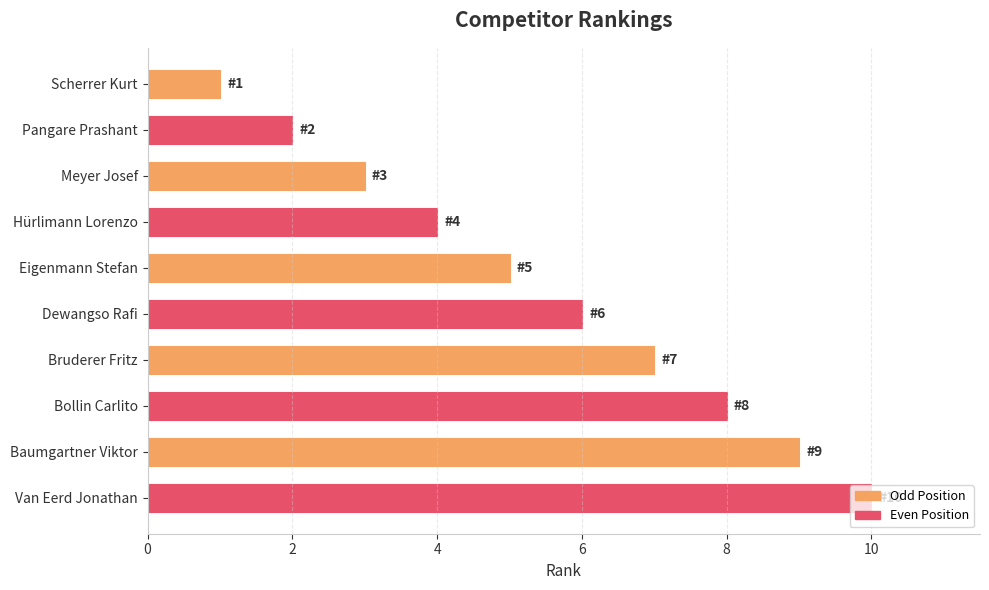

Which label corresponds to the largest value in the chart?

Van Eerd Jonathan